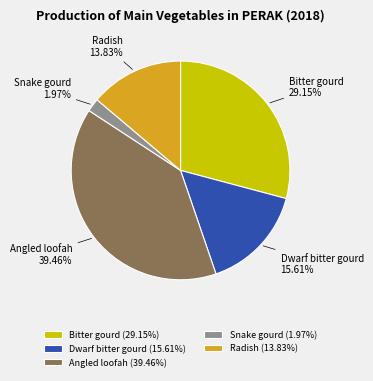

Combined, do Radish and Angled loofah account for over 50%?

Yes